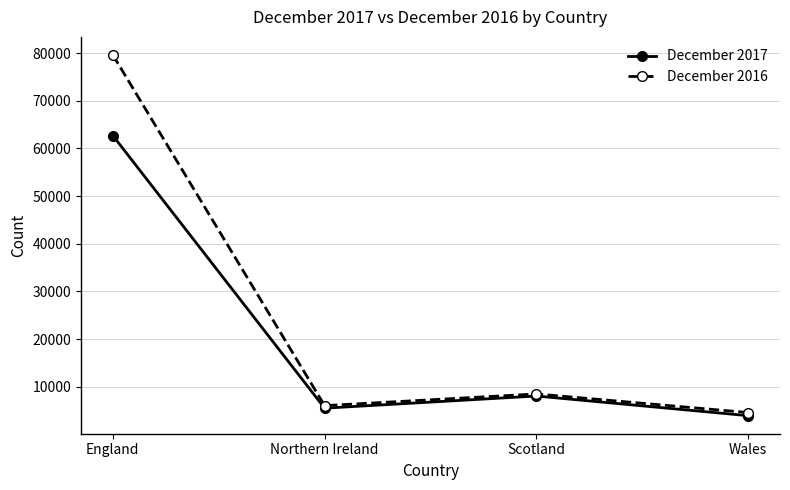

What value does the December 2017 series have at Wales?

3927